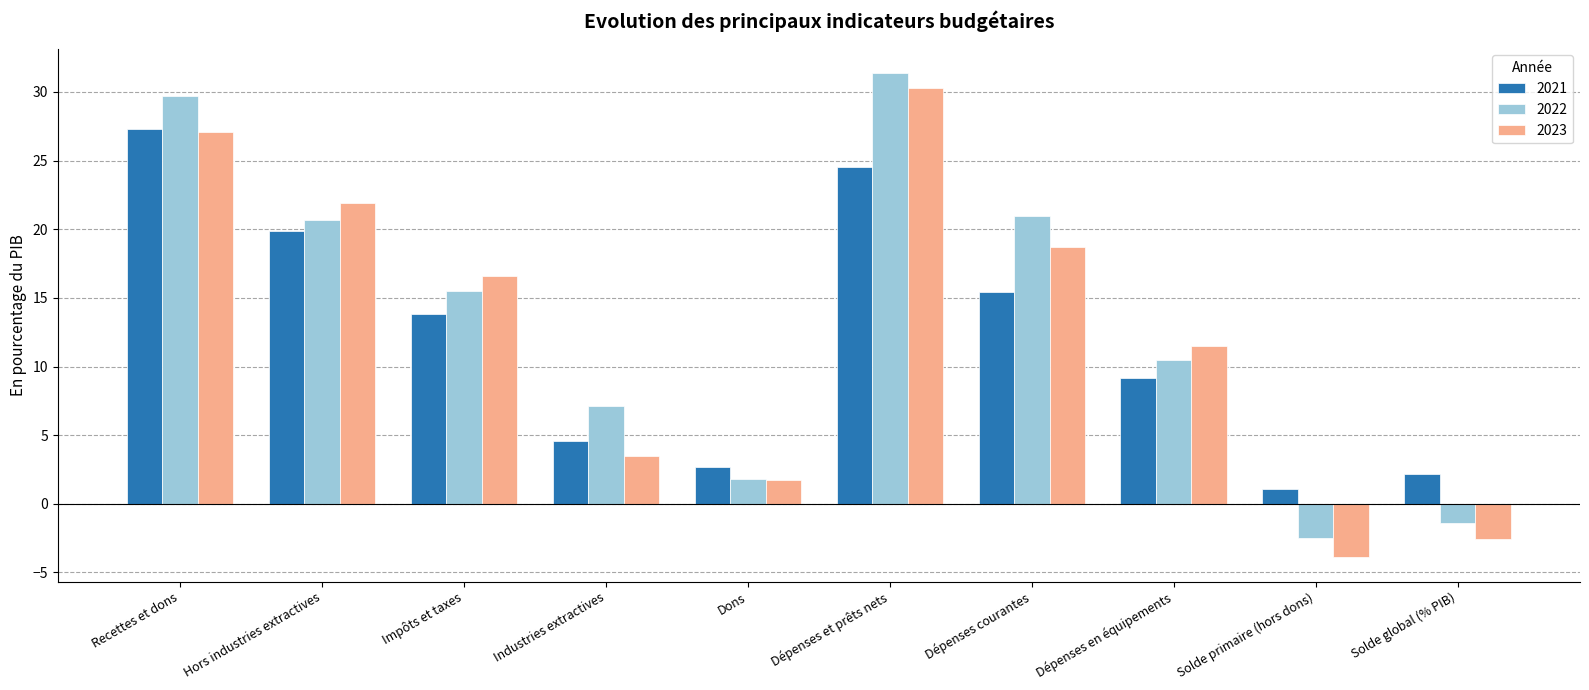

What is the minimum value for 2021?

1.1